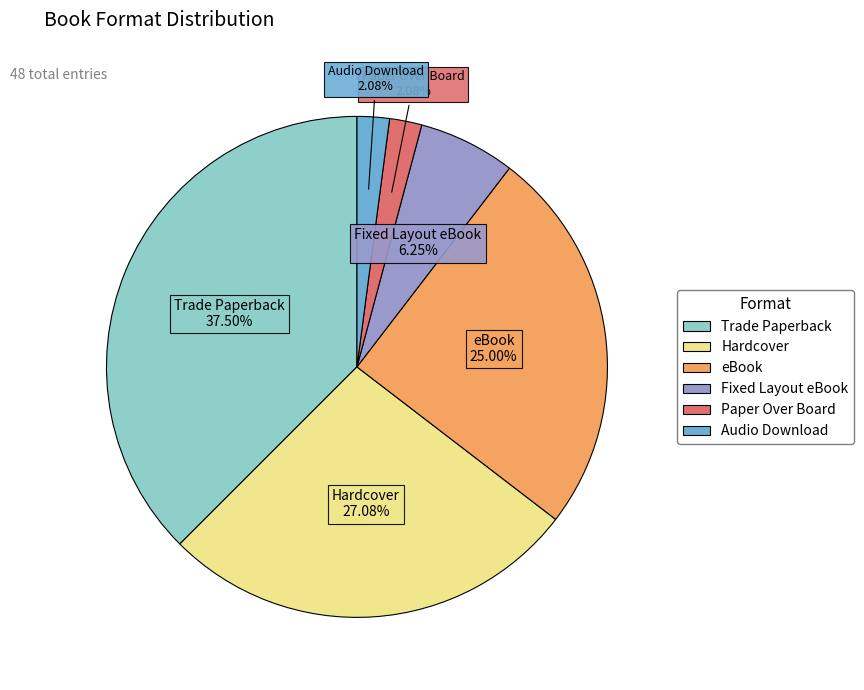

Is Hardcover the majority of the pie?

No